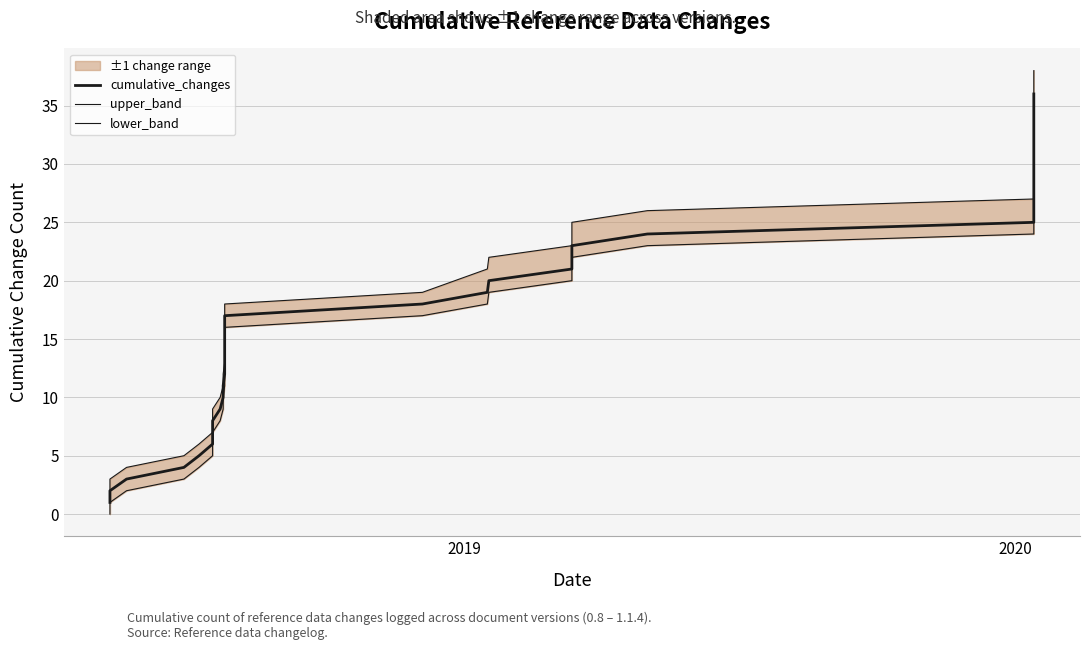

True or false: cumulative_changes and upper_band intersect in this chart.

False